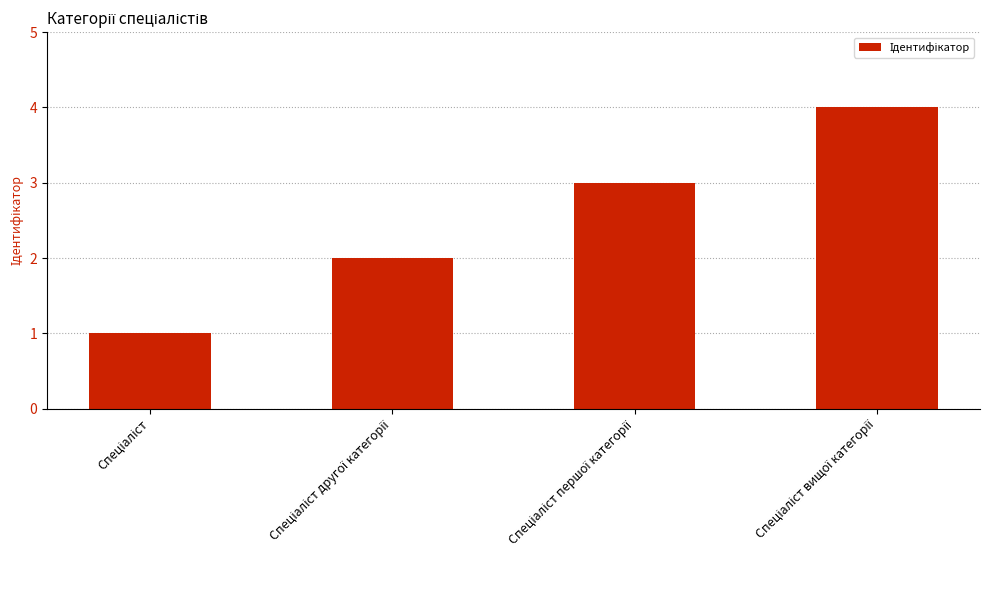

What is the difference between the maximum and minimum values?

3